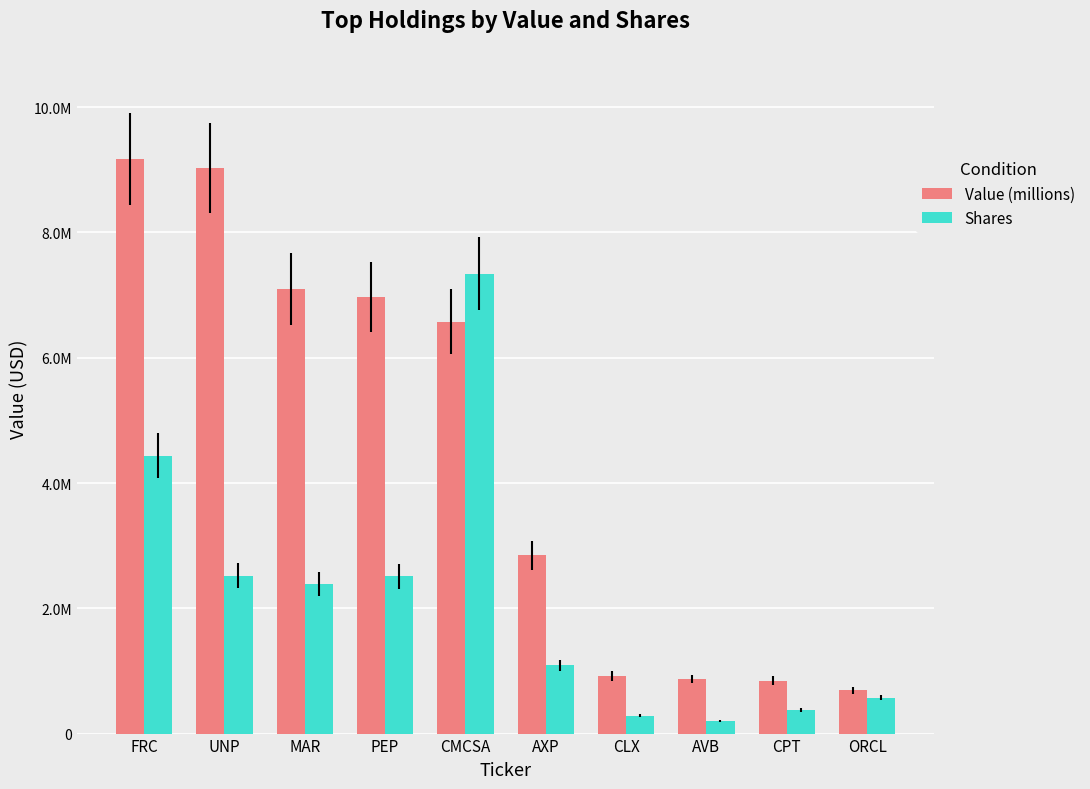

Does the chart contain any negative values?

No